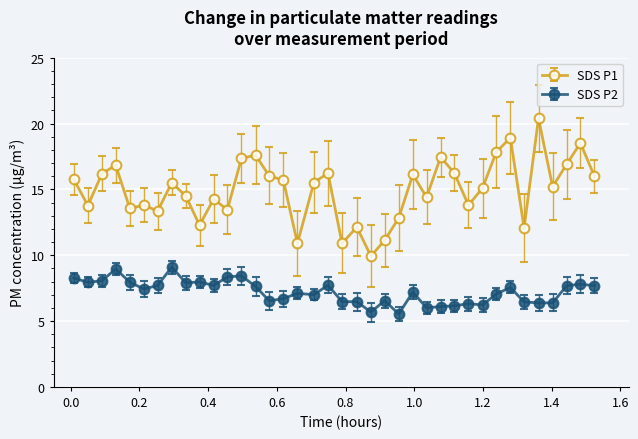

What is the difference between the maximum and minimum values in the SDS P1 series?

10.5